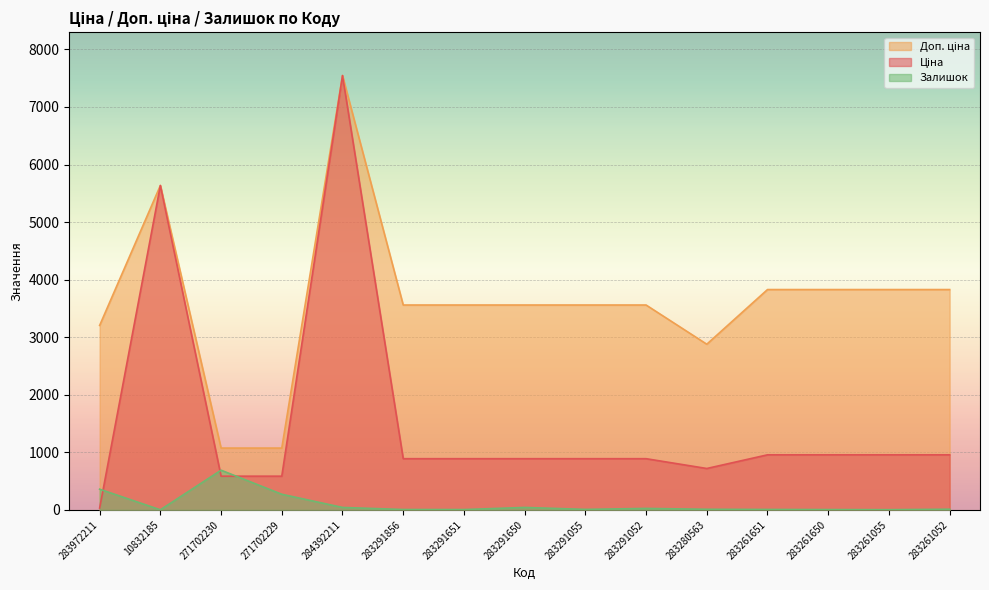

Which series has the widest spread of values?

Ціна